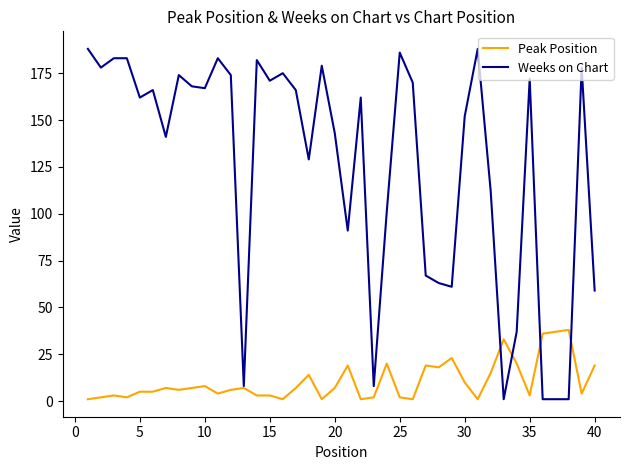

At how many categories does at least one series exceed 161?

22